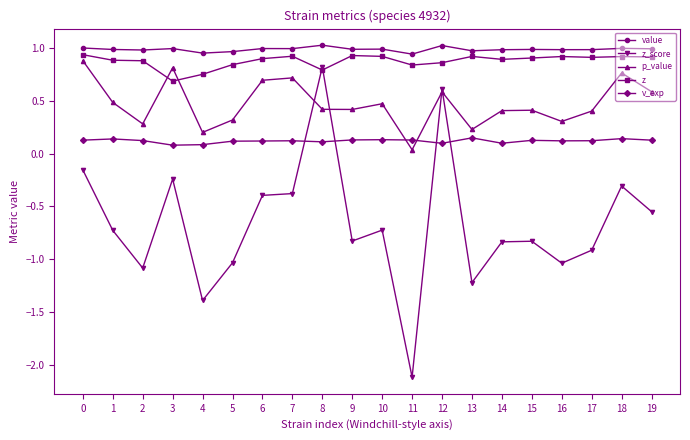

Between 3 and 4, which series saw the biggest shift?

z_score